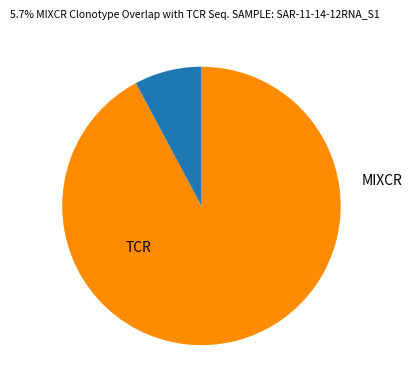

Is there any slice that represents more than half of the pie?

Yes